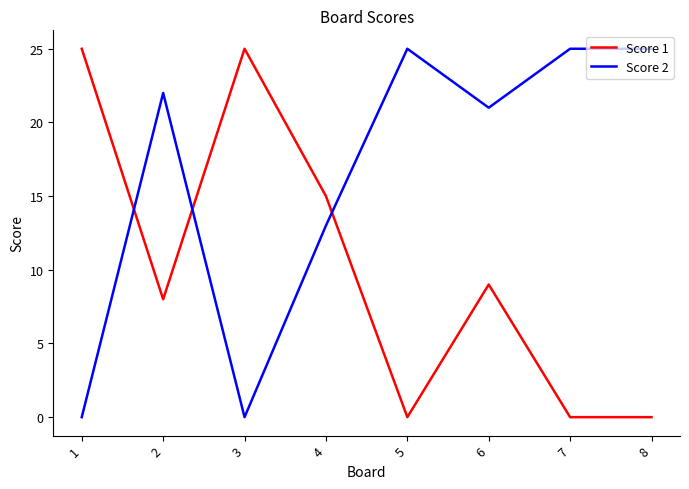

The Score 1 series shows 9 at 6. True or false?

True